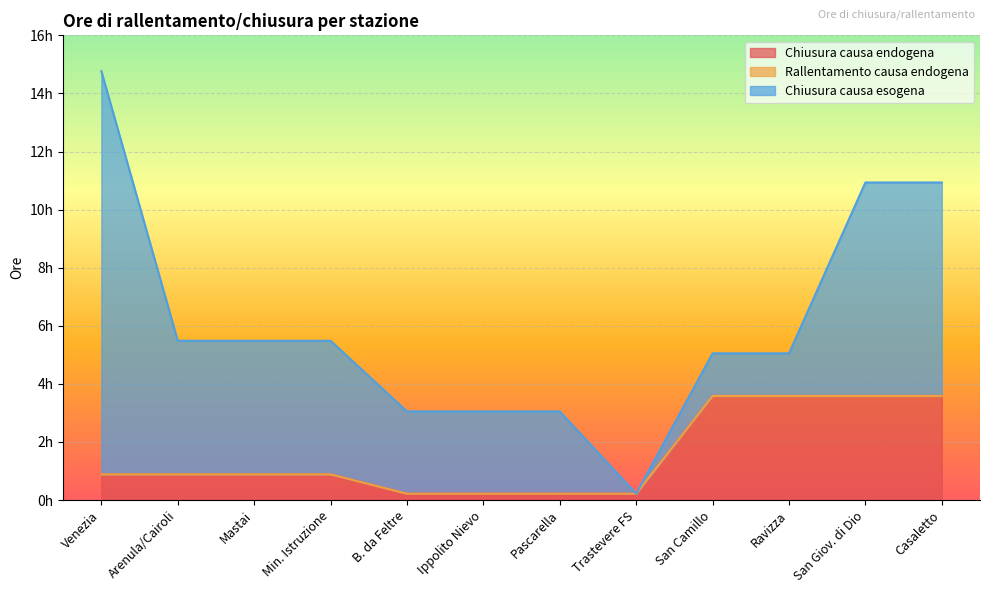

True or false: Chiusura causa esogena and Rallentamento causa endogena cross at least once.

False